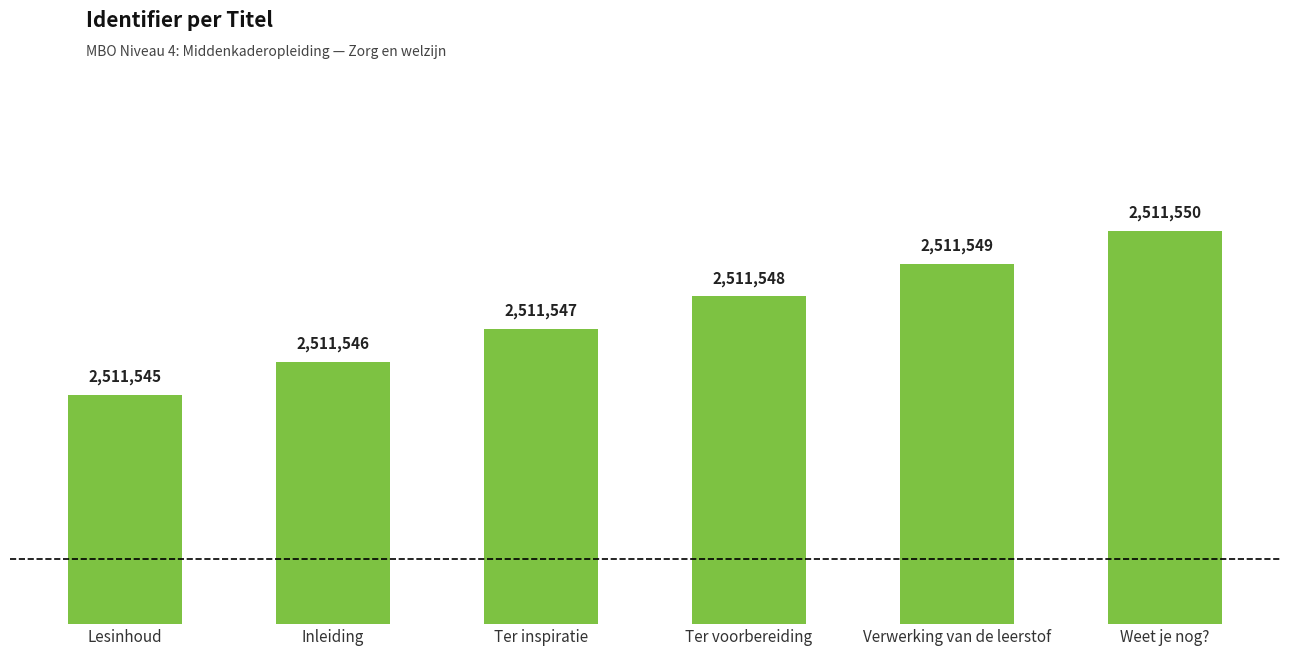

What is the sum of all values?

15069285